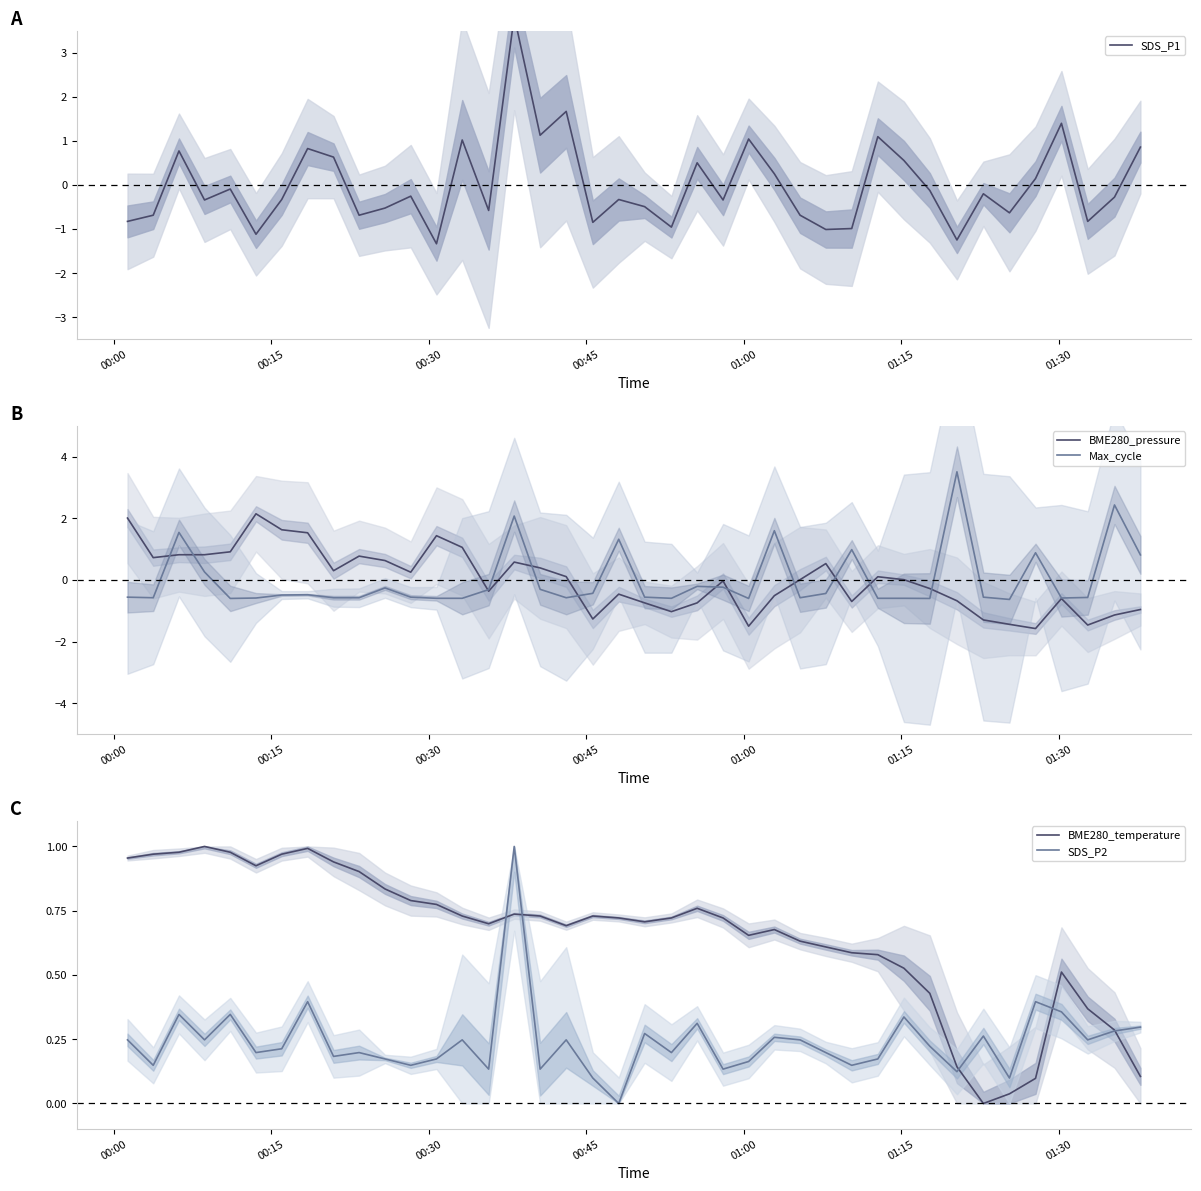

What is the lowest value of the Max_cycle series?

-0.6